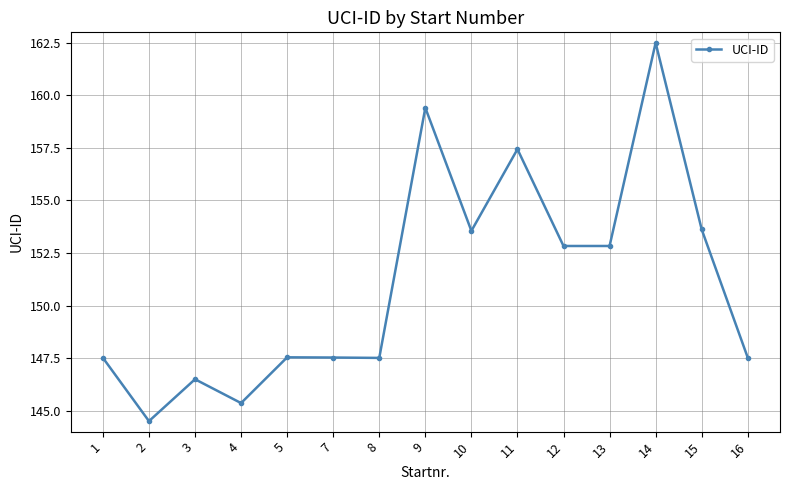

At which label does the data first exceed 147?

1